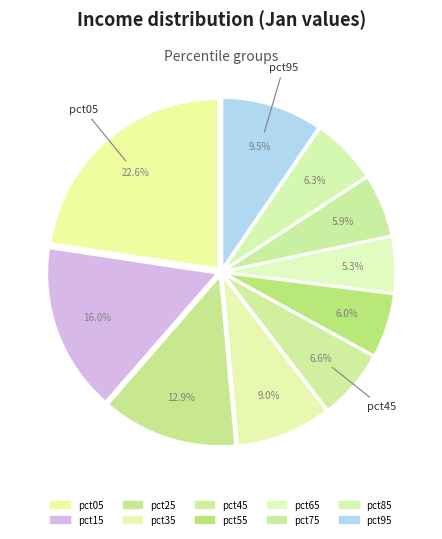

To the nearest percent, what percentage of the pie is pct65?

5%